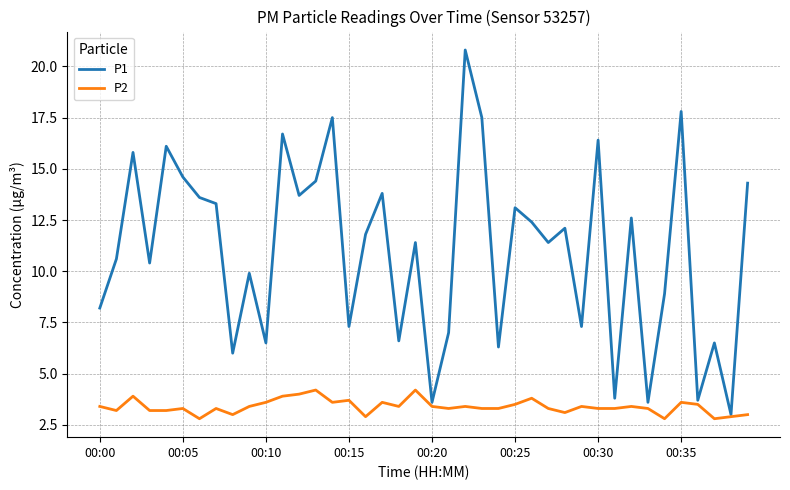

What is the smallest value displayed?

2.8